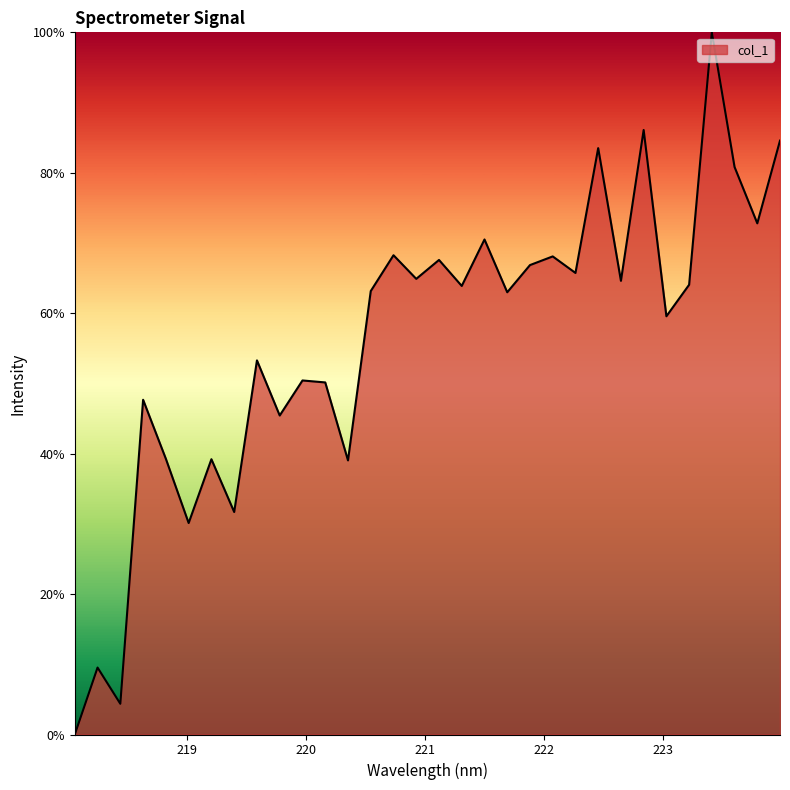

Count the number of categories in the chart.

32